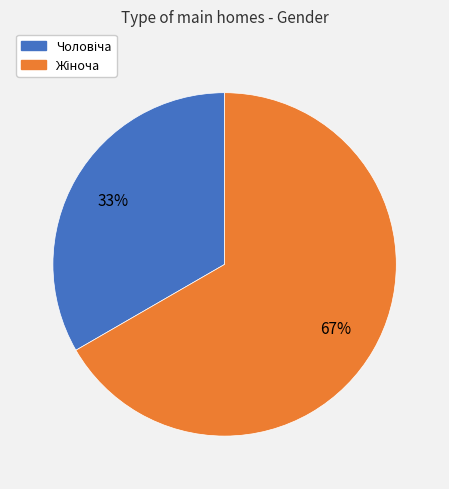

Is there any slice that represents more than half of the pie?

Yes